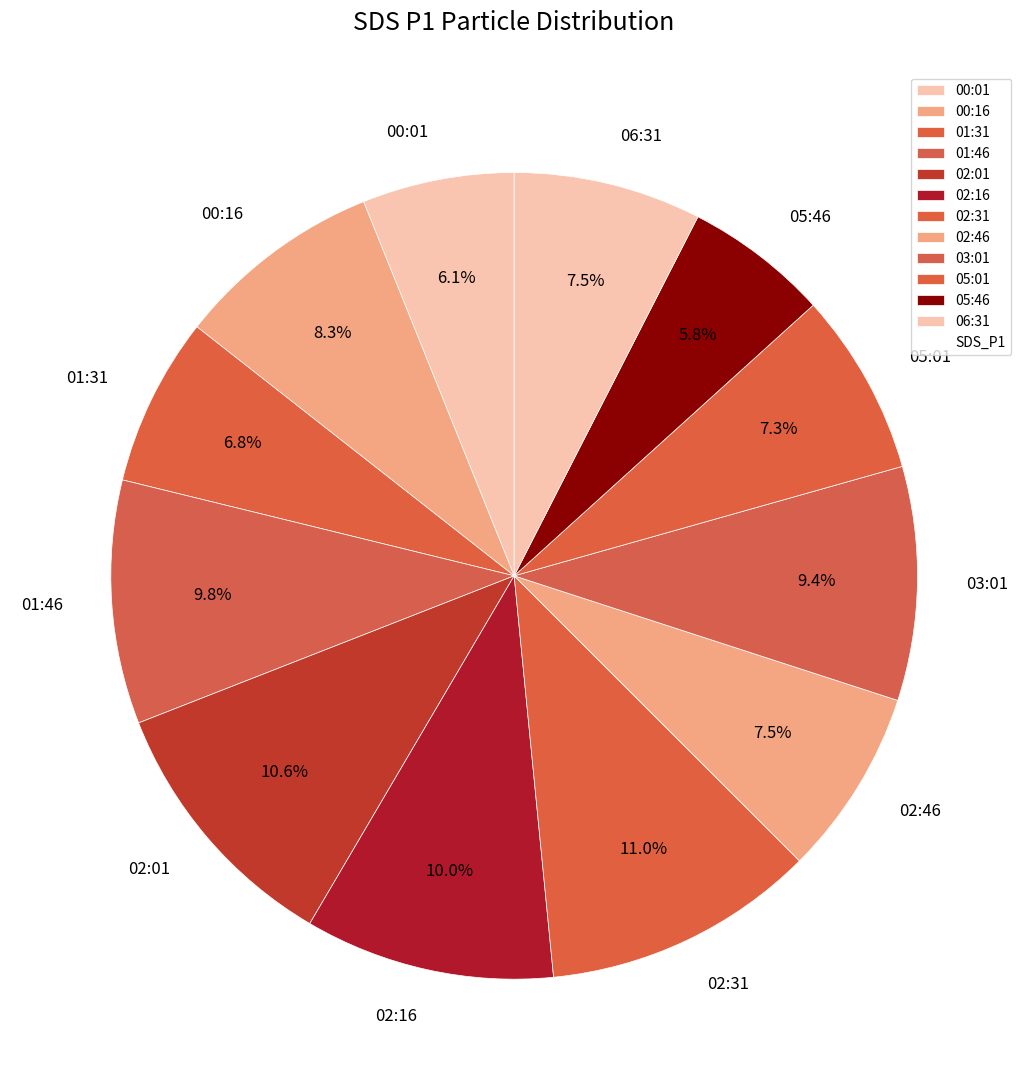

Approximately how many times larger is the value at 00:01 compared to 01:31?

0.9